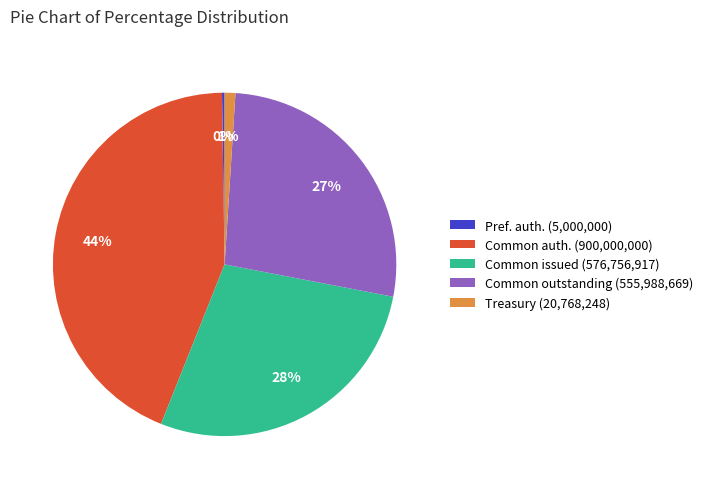

To the nearest percent, what portion does Common issued (576,756,917) represent?

28%